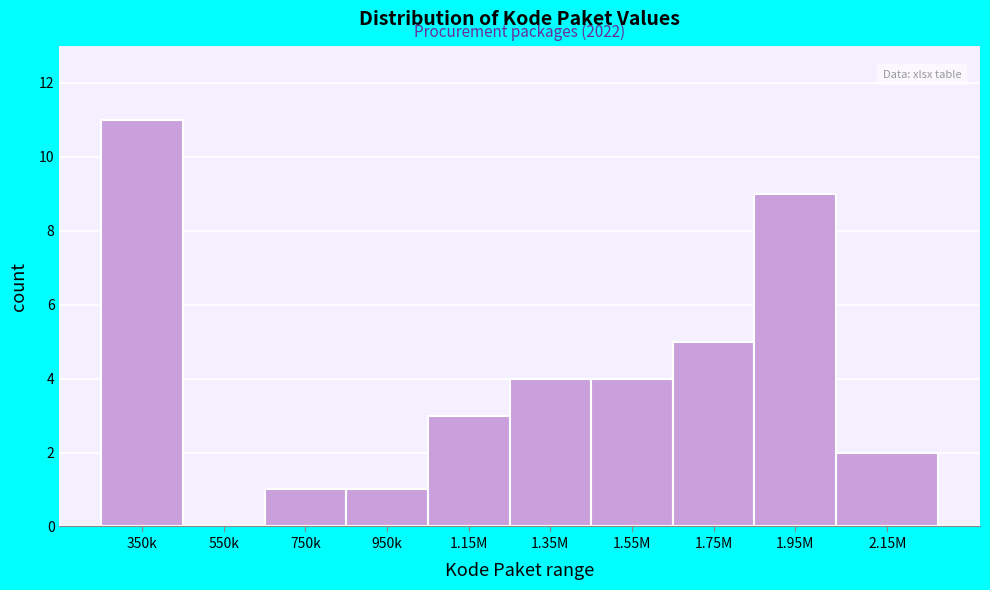

Reading right to left, what are all the values shown in this chart?

2.15M=2	1.95M=9	1.75M=5	1.55M=4	1.35M=4	1.15M=3	950k=1	750k=1	550k=0	350k=11